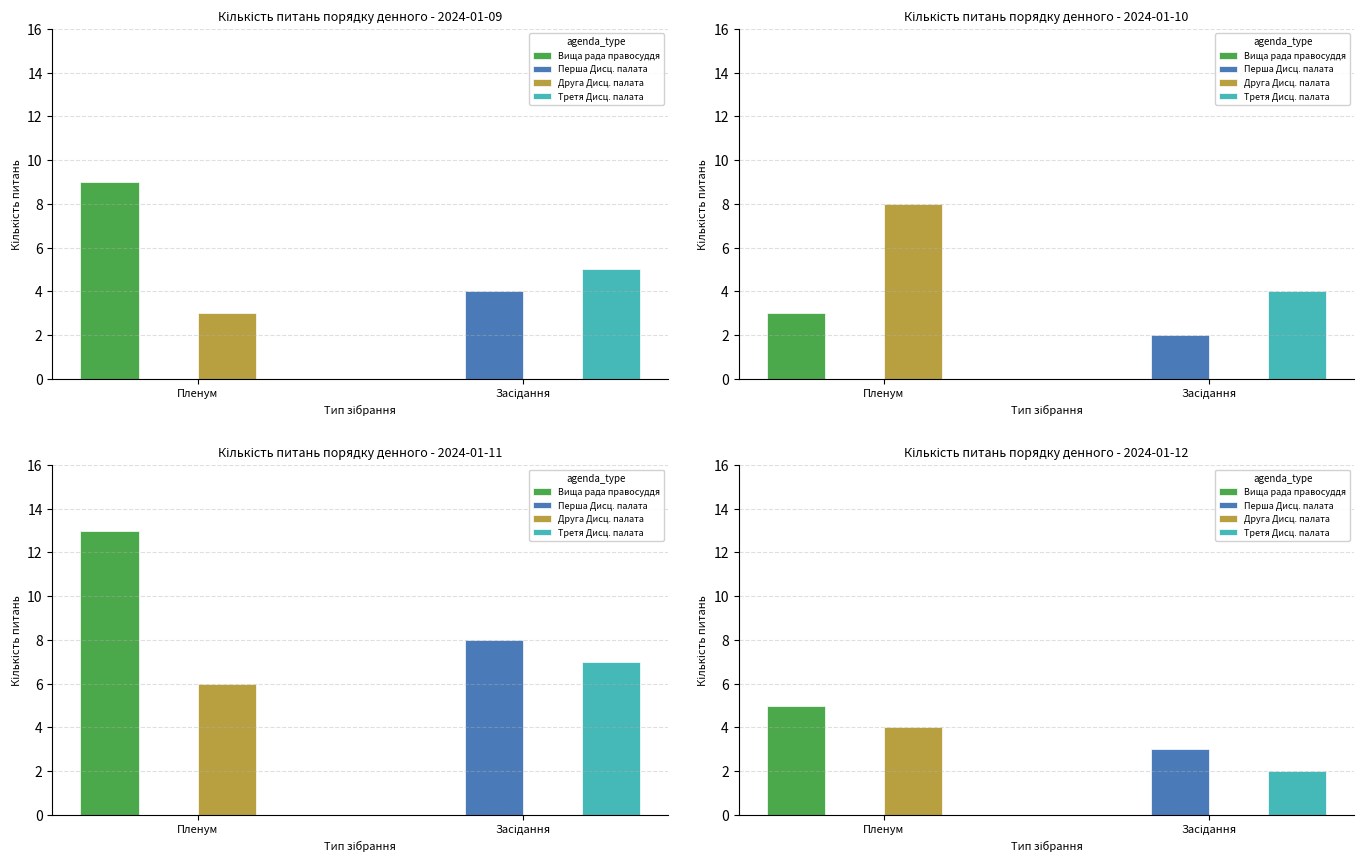

What is the difference between the Перша Дисц. палата values at Пленум and Засідання?

3